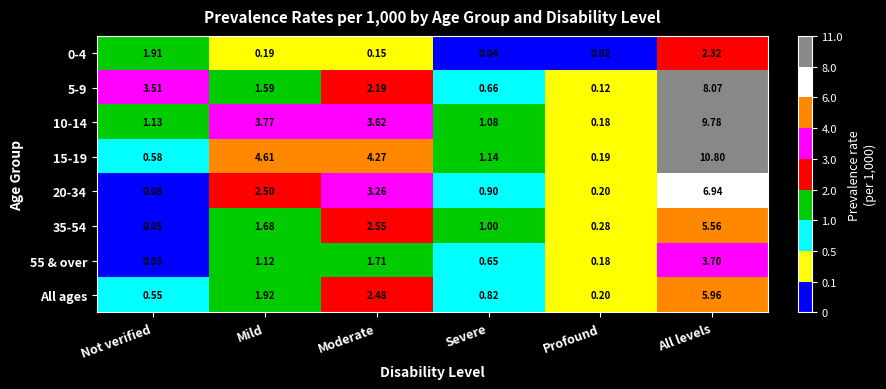

Between Mild and Severe, which series saw the biggest shift?

15-19